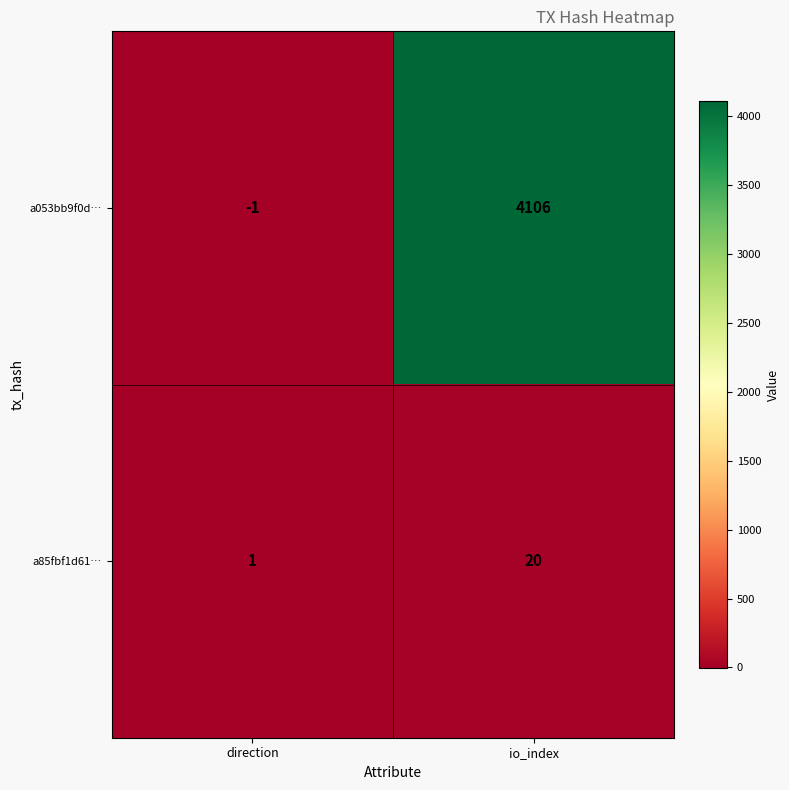

At which label does a053bb9f0d… reach its minimum?

direction